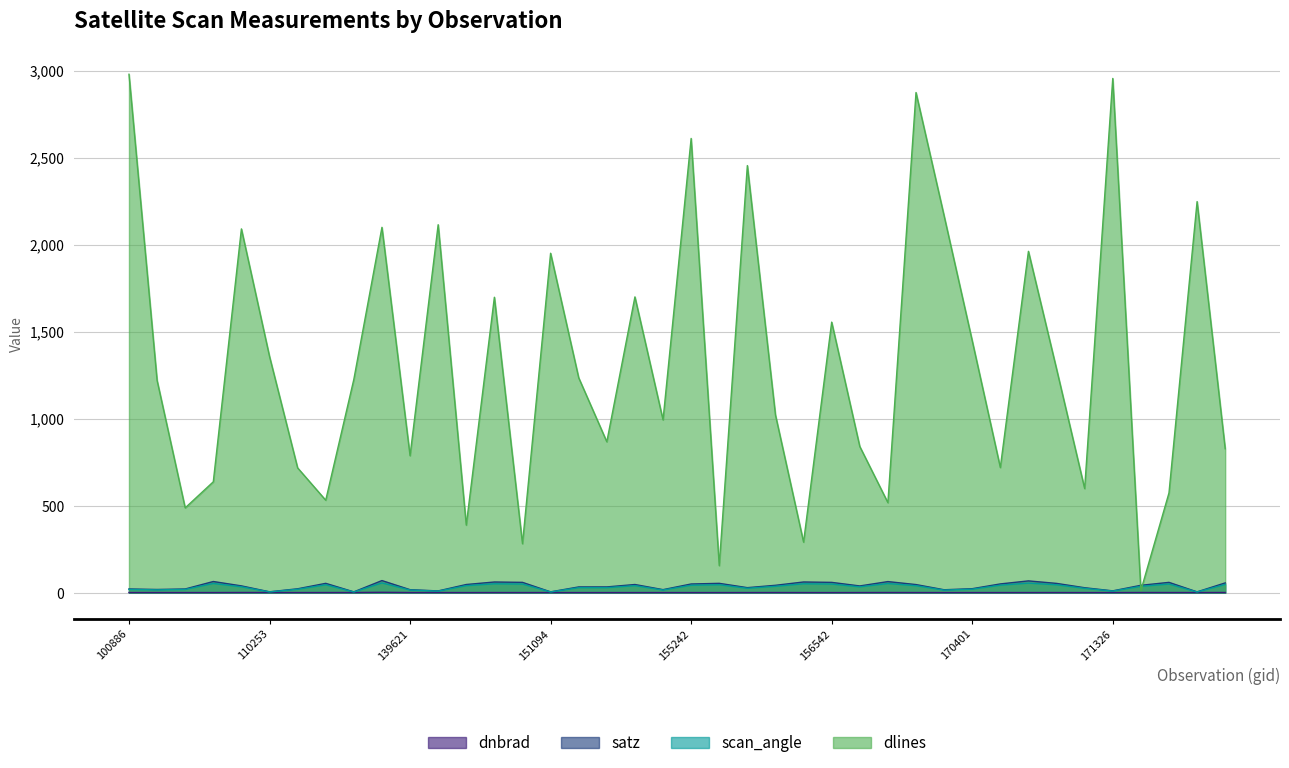

Rank the series by their maximum value, from highest to lowest.

dlines, satz, scan_angle, dnbrad